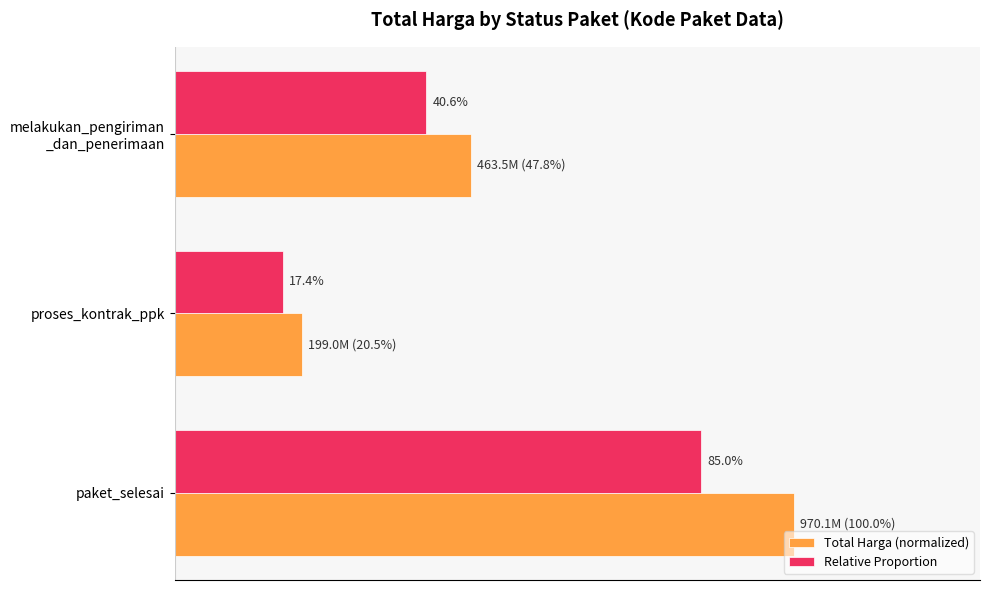

What is the smallest value displayed?

0.2